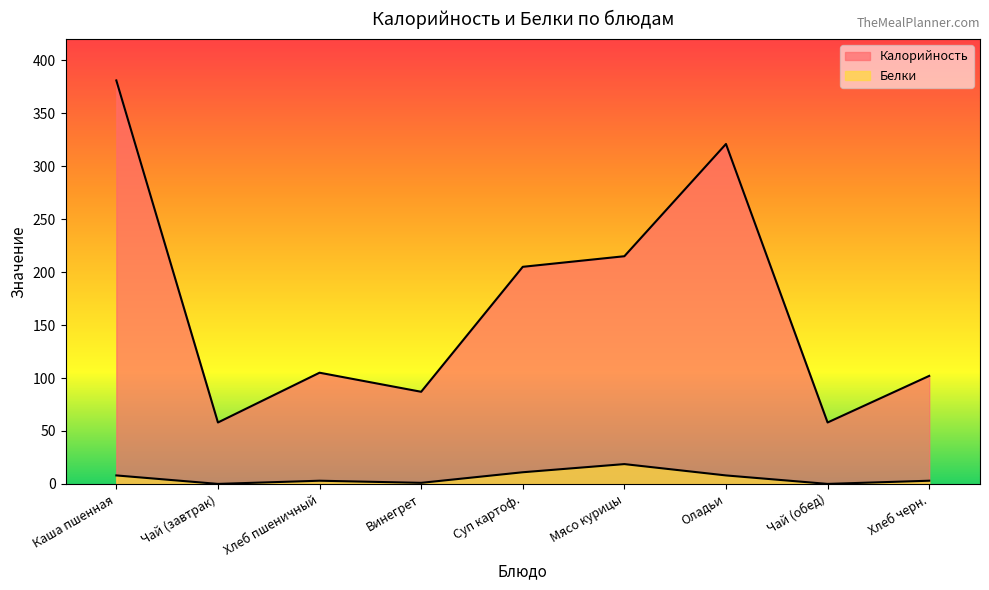

In Белки, how many points are lower than both neighbors (excluding endpoints)?

3